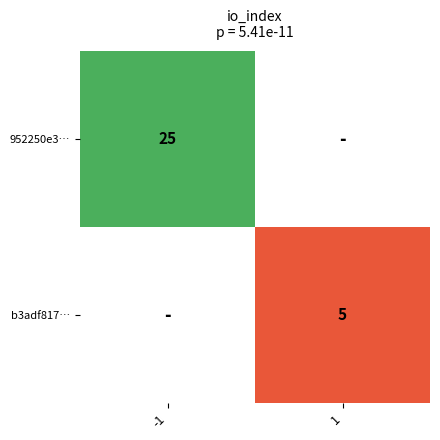

How many categories are shown in the chart?

2